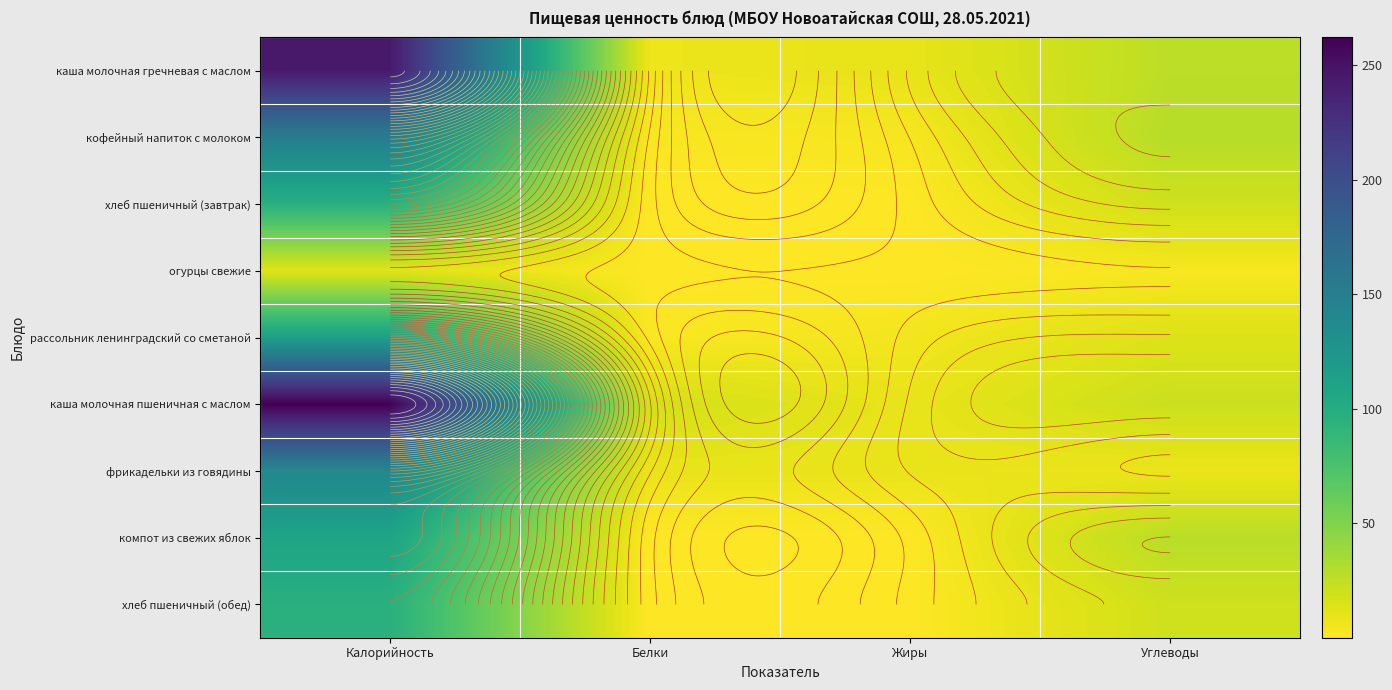

Which series has the widest spread of values?

каша молочная пшеничная с маслом